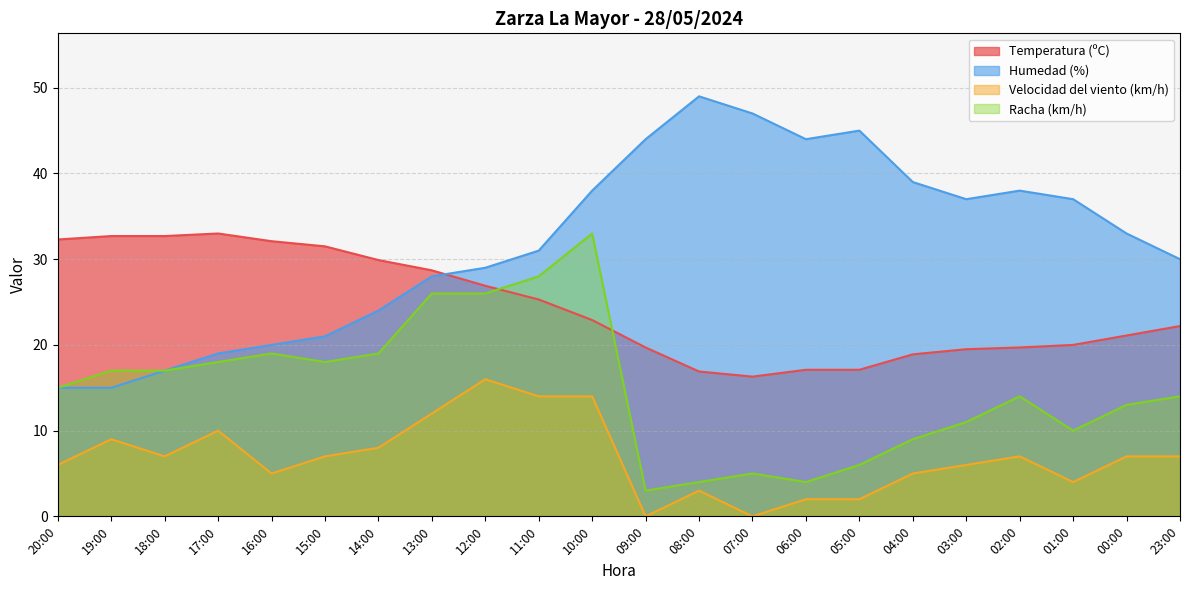

The Temperatura (ºC) series shows 48.0 at 20:00. True or false?

False